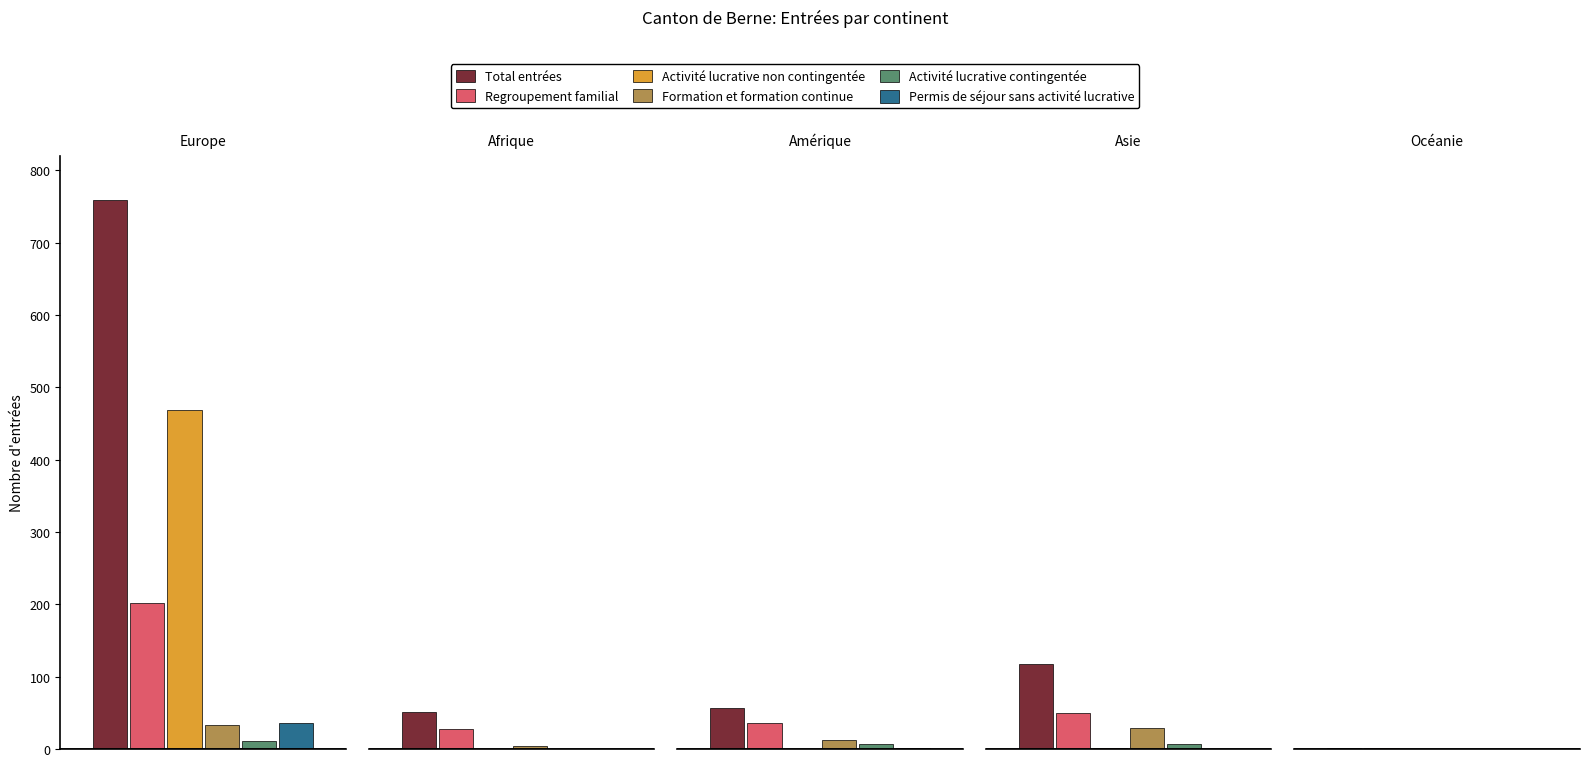

What is the total value across all series at Afrique?

82